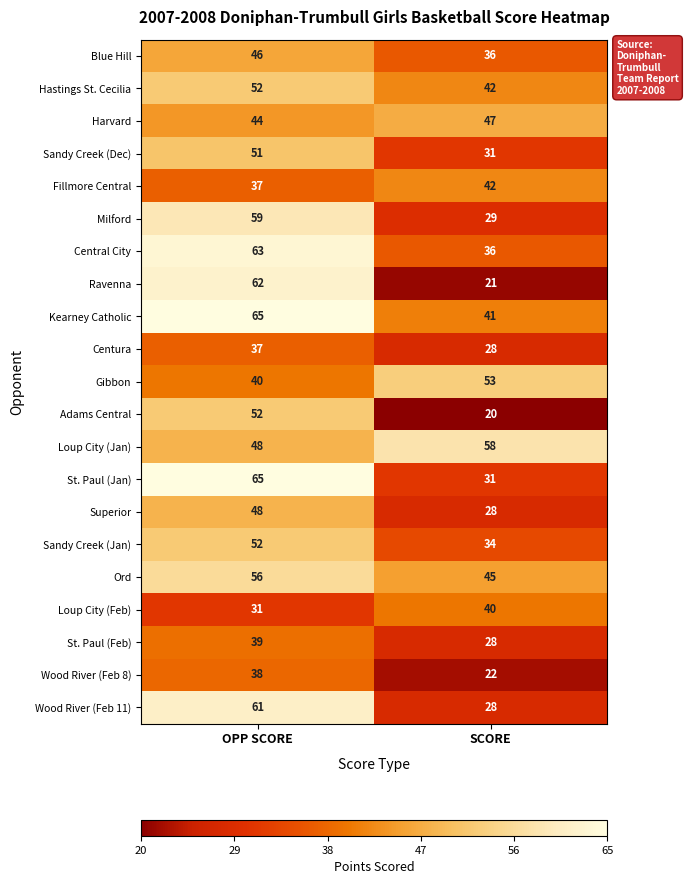

At which category is the sum across all series the highest?

OPP SCORE